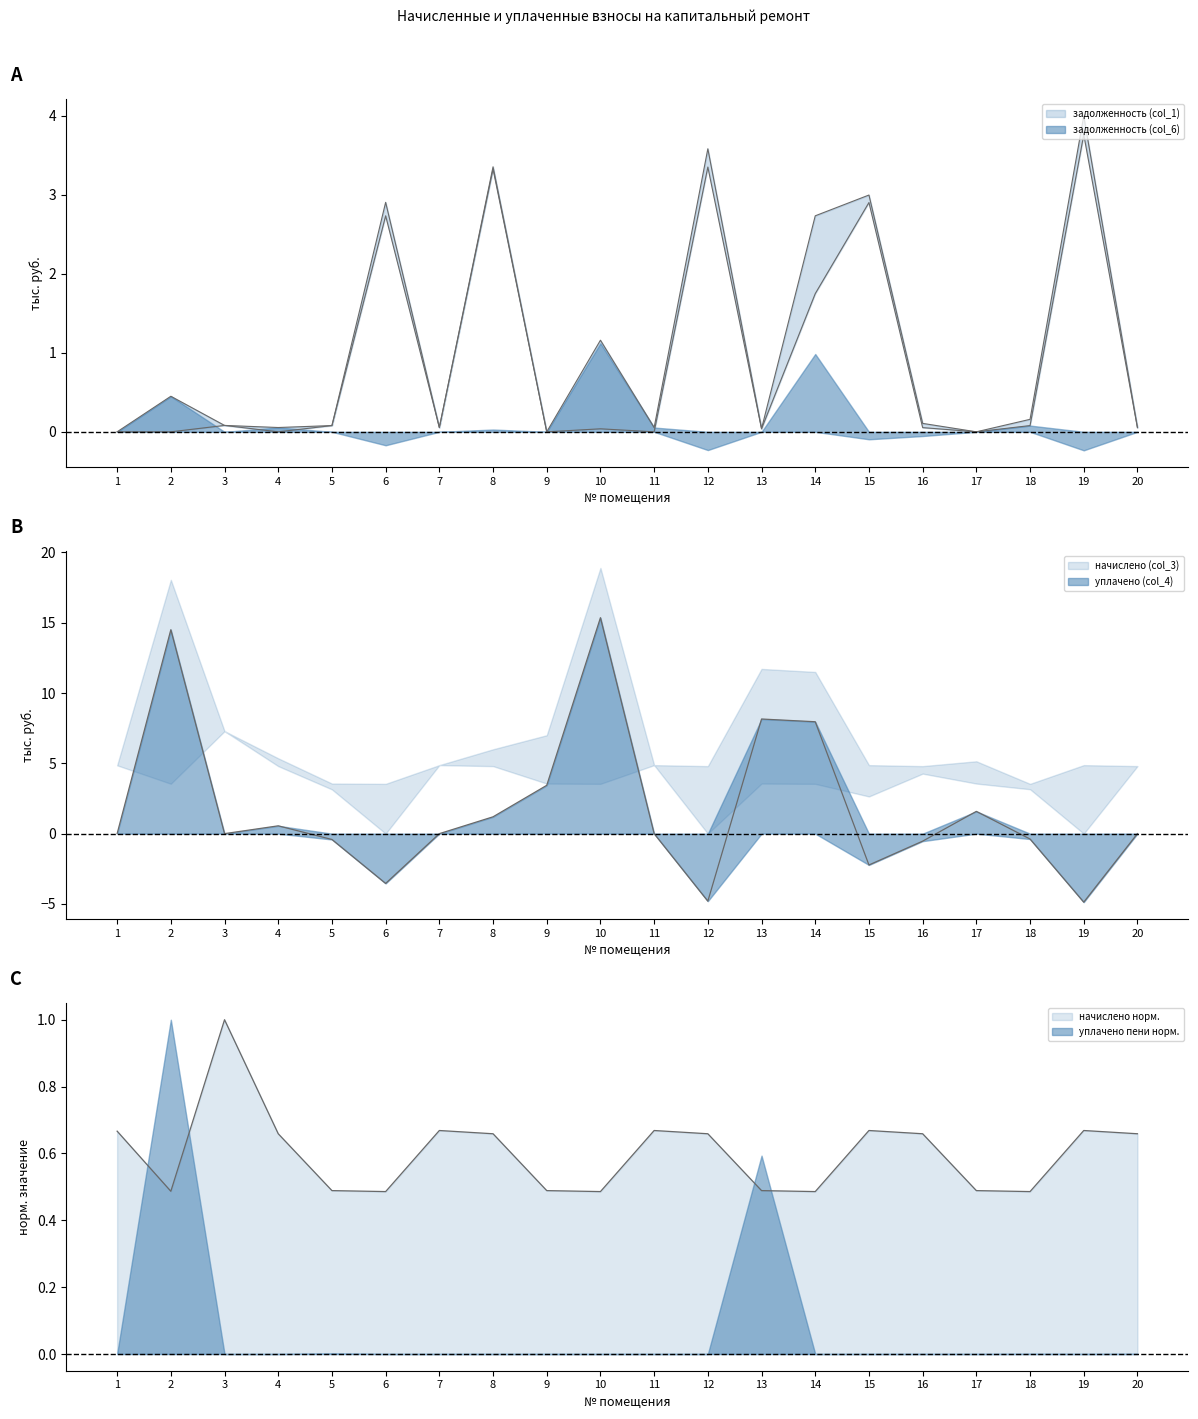

Which series ends up on top after the final intersection of уплачено (col_4) and начислено (col_3)?

начислено (col_3)